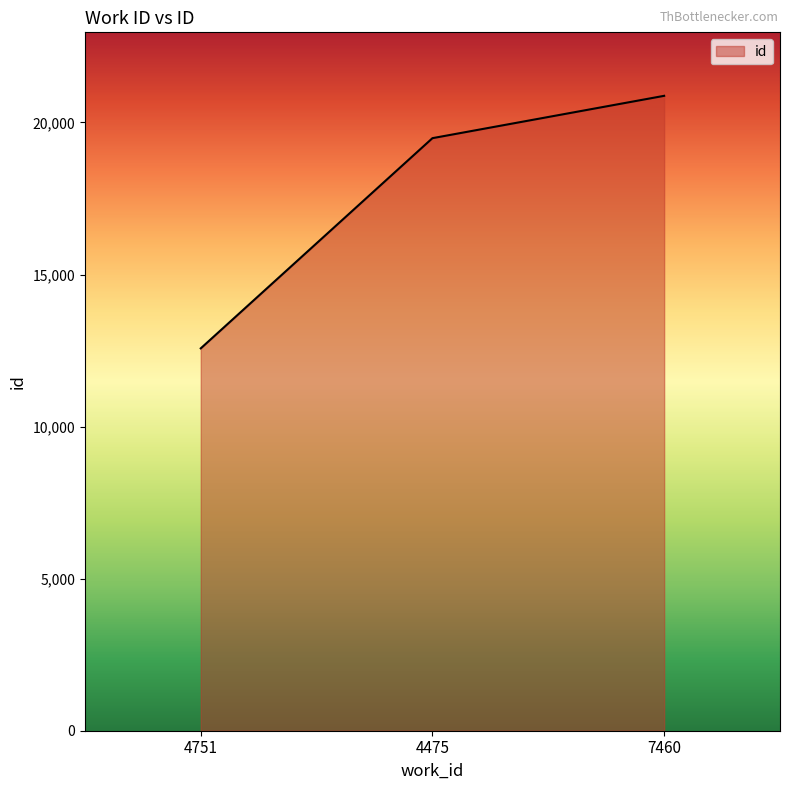

What is the difference between the maximum and second lowest values?

1392